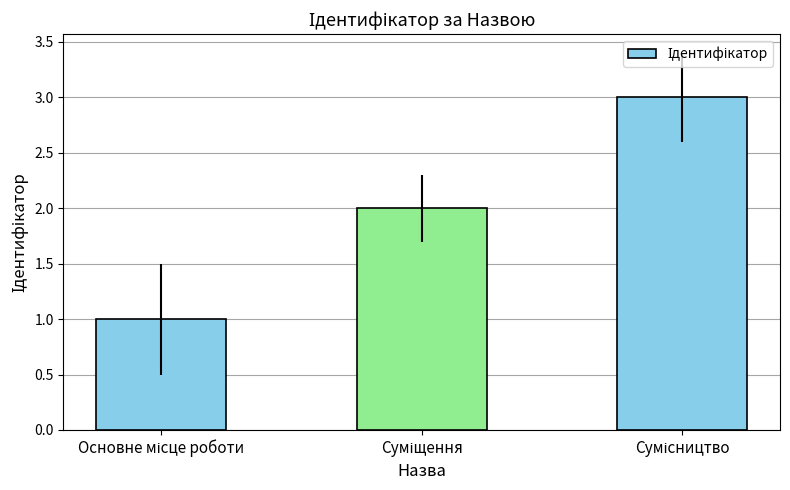

What is the sum of all values?

6